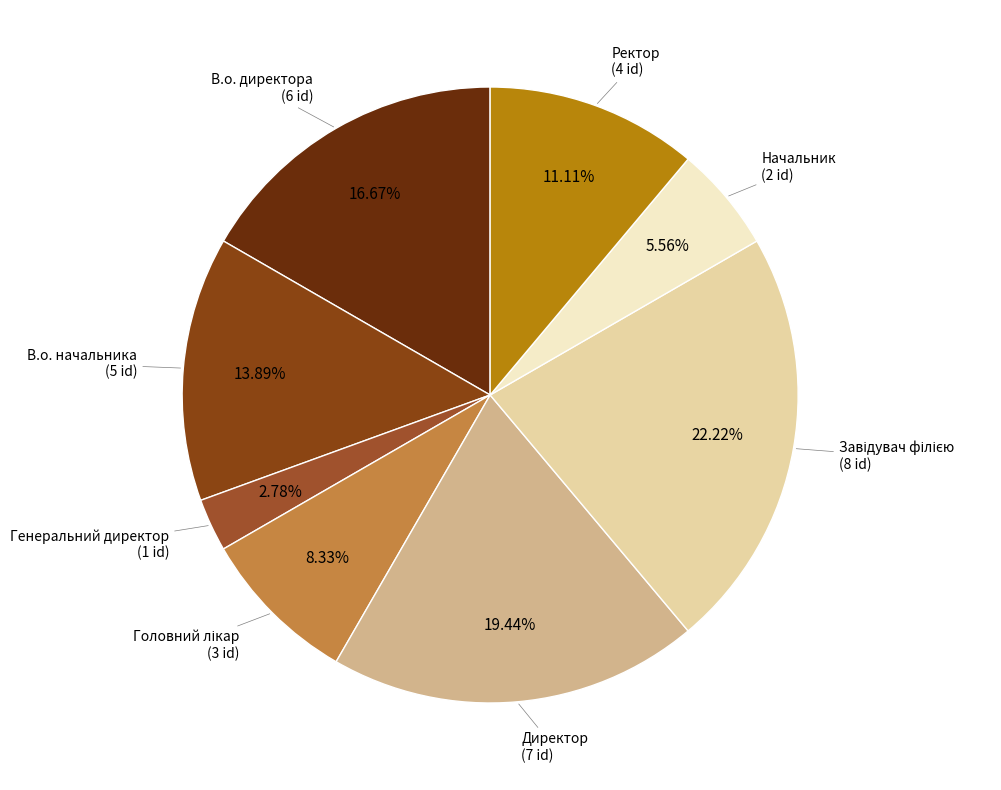

Count the number of slices in the pie.

8